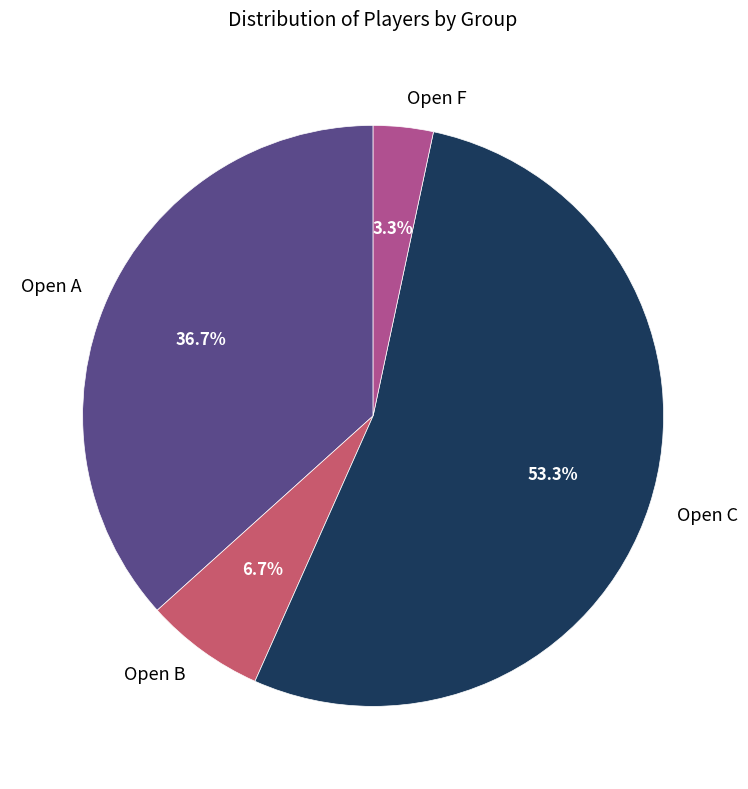

How many segments does this pie chart have?

4